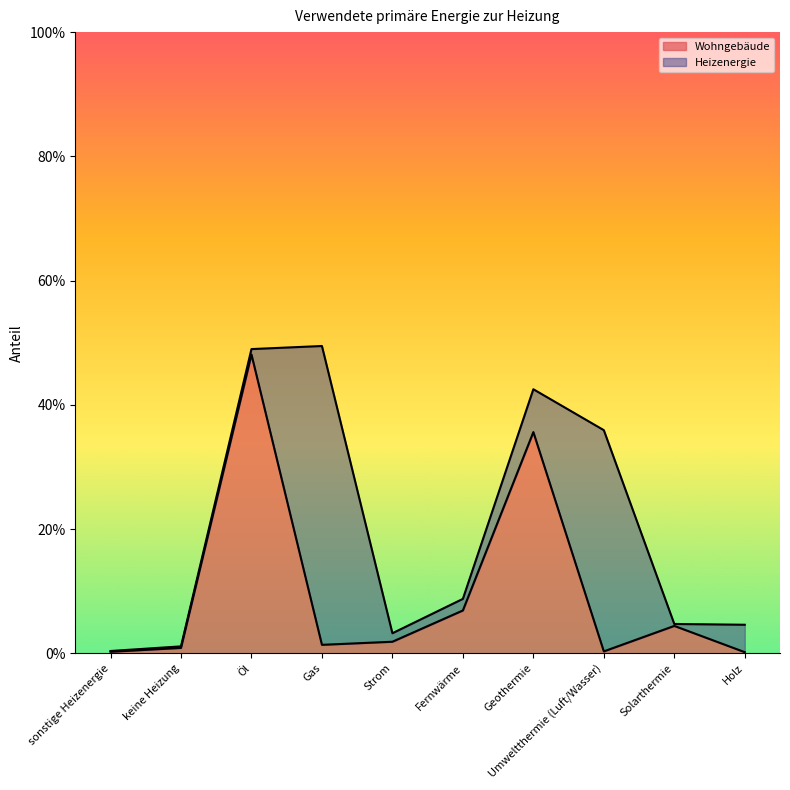

What are all the series names shown in the legend?

Wohngebäude, Heizenergie